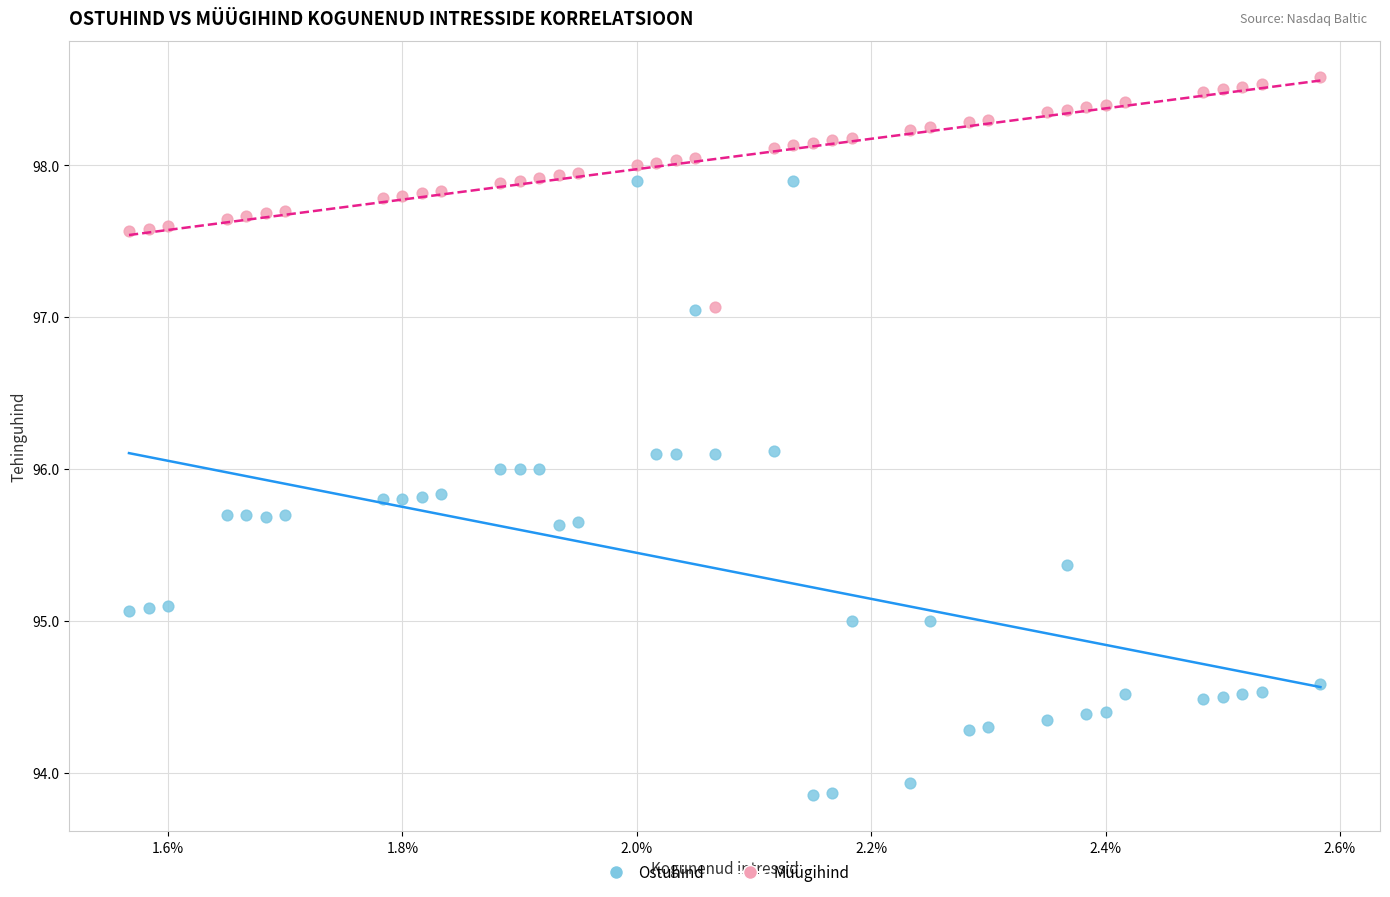

Which series has the largest Y range (max minus min)?

Ostuhind